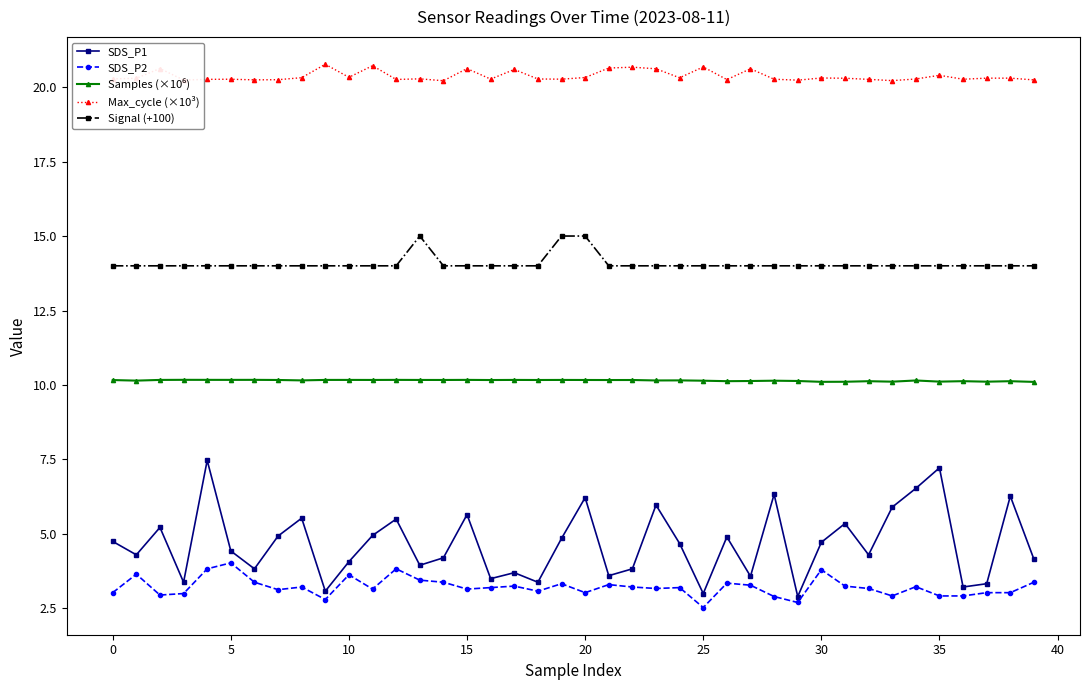

What is the value of the Max_cycle (×10³) point at the 19th from the left?

20.3